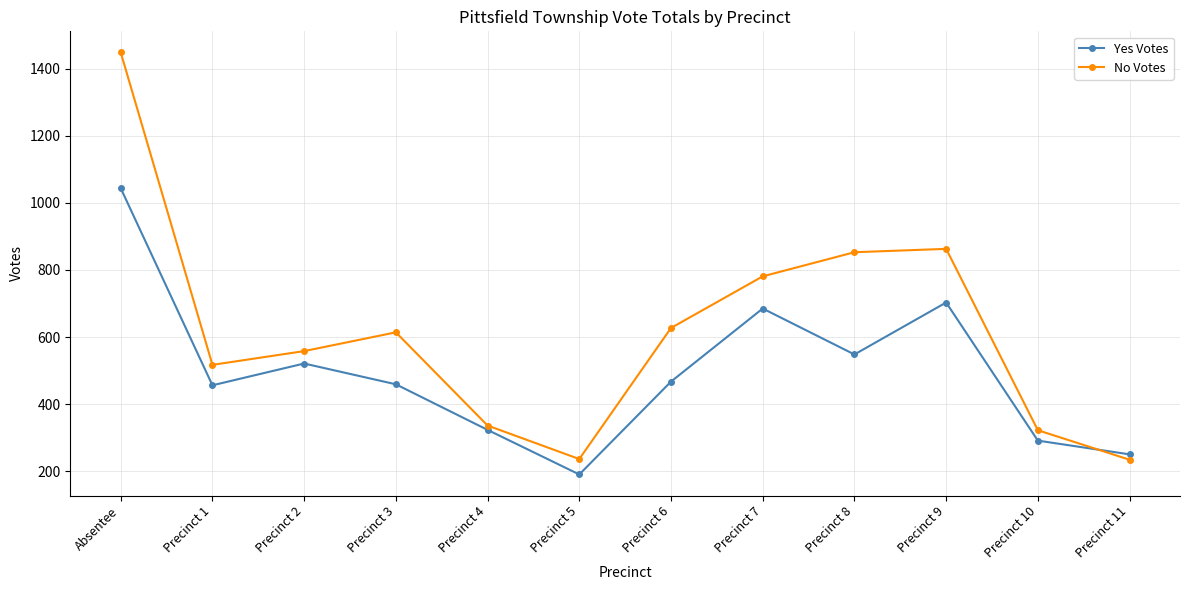

Rank the series by their maximum value, from highest to lowest.

No Votes, Yes Votes